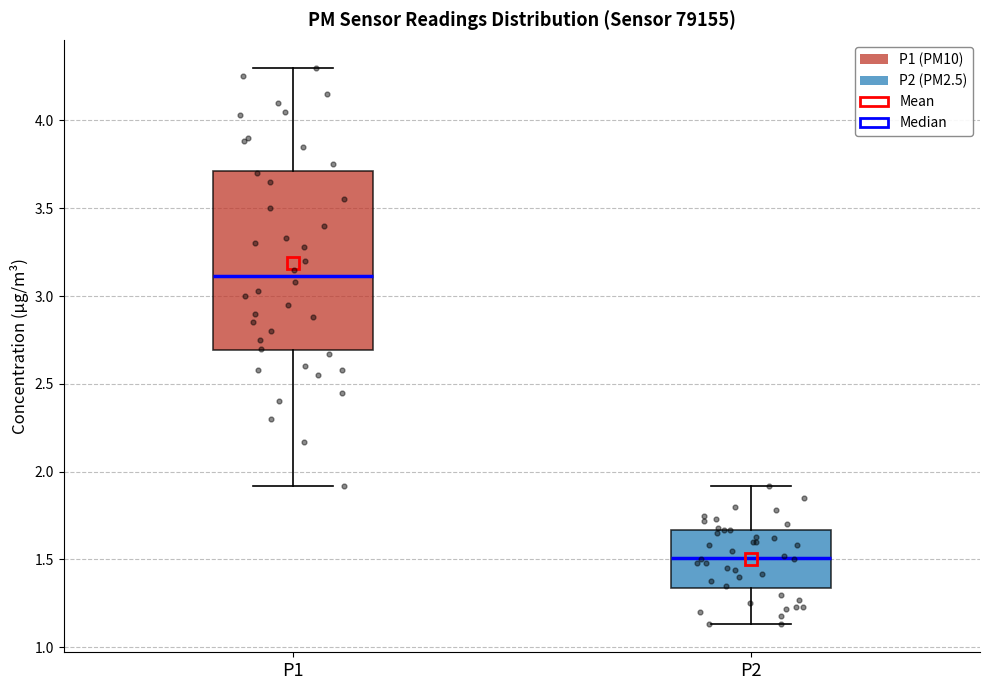

Which box has the lowest median line?

P2